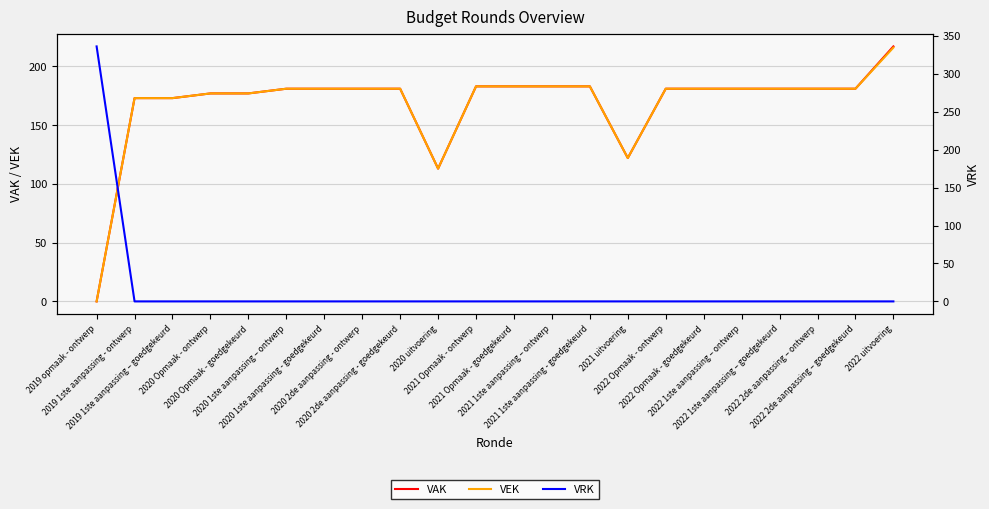

What is the spread (max minus min) of values at 2022 2de aanpassing – goedgekeurd?

181